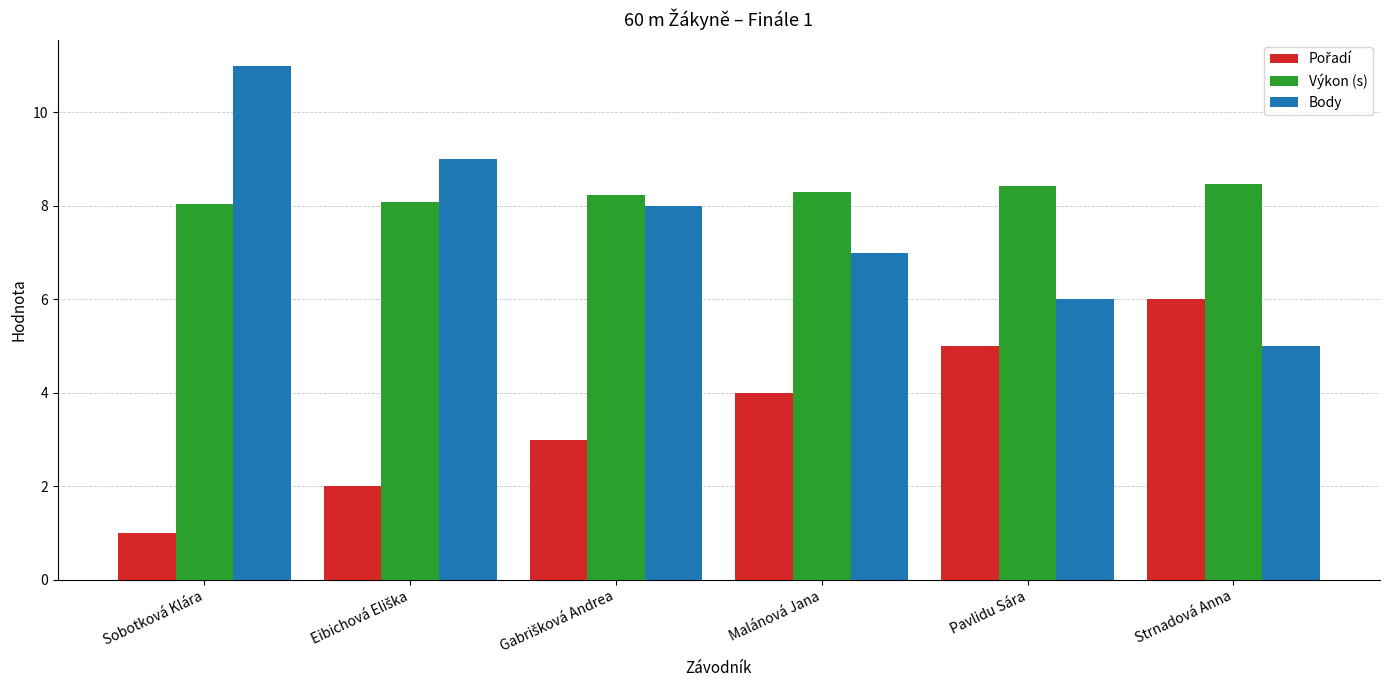

What is the difference between the highest and lowest values at Pavlidu Sára?

3.4